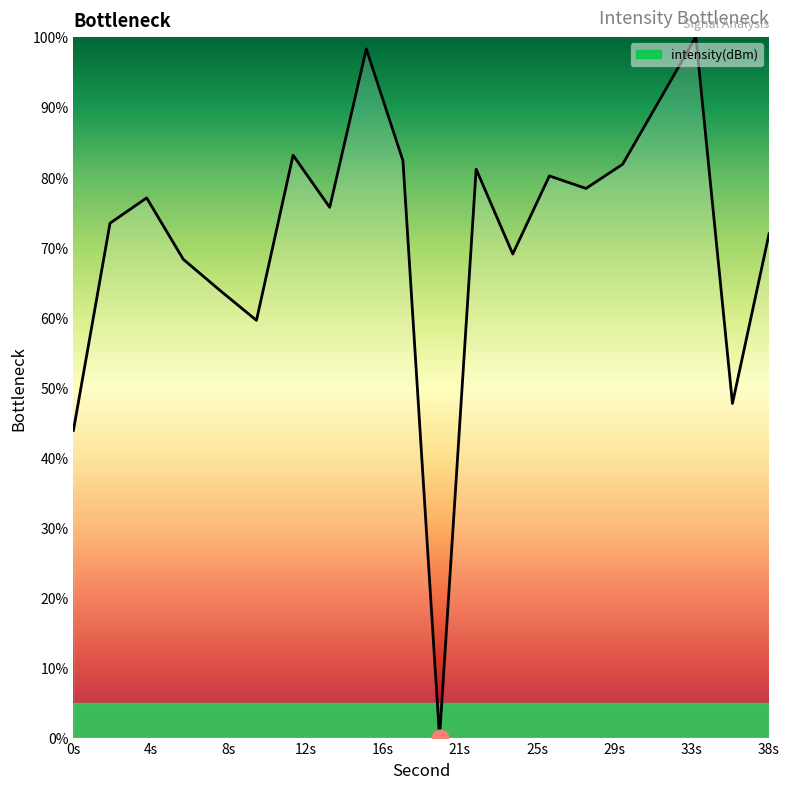

What is the greatest value displayed?

100.0